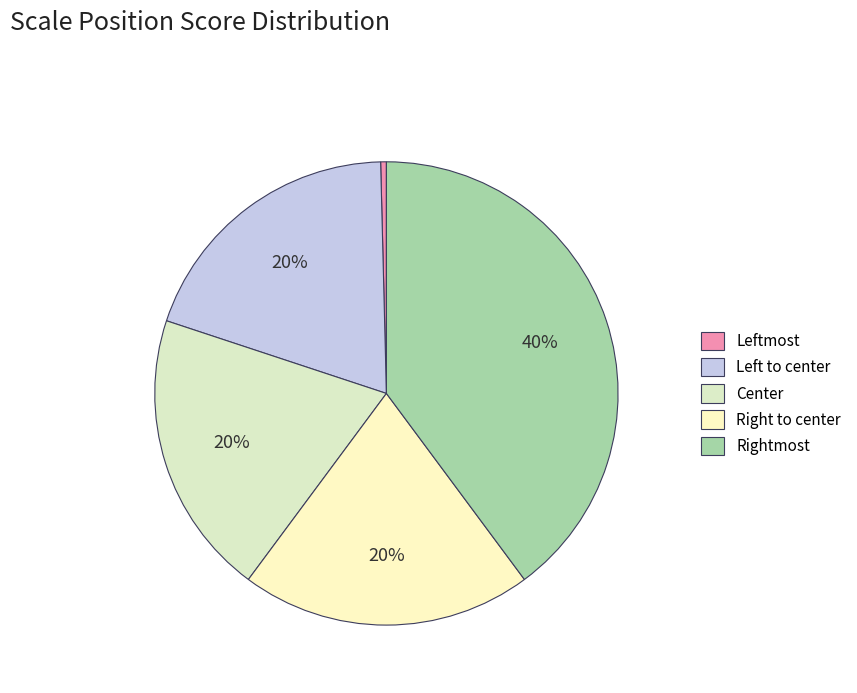

How many segments does this pie chart have?

5